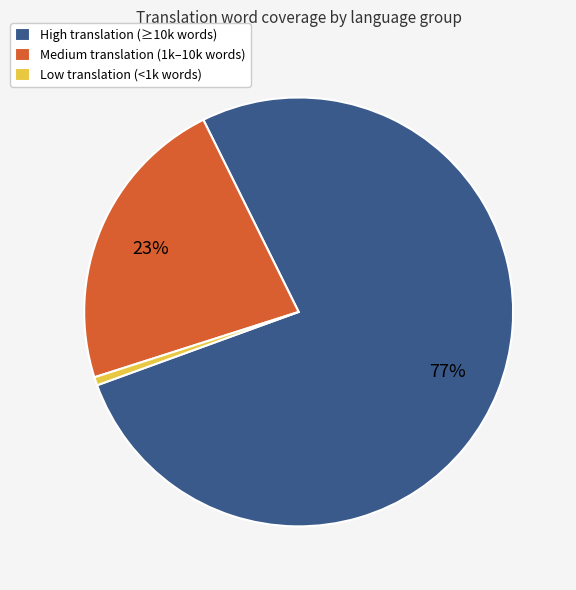

Is there any slice that represents more than half of the pie?

Yes